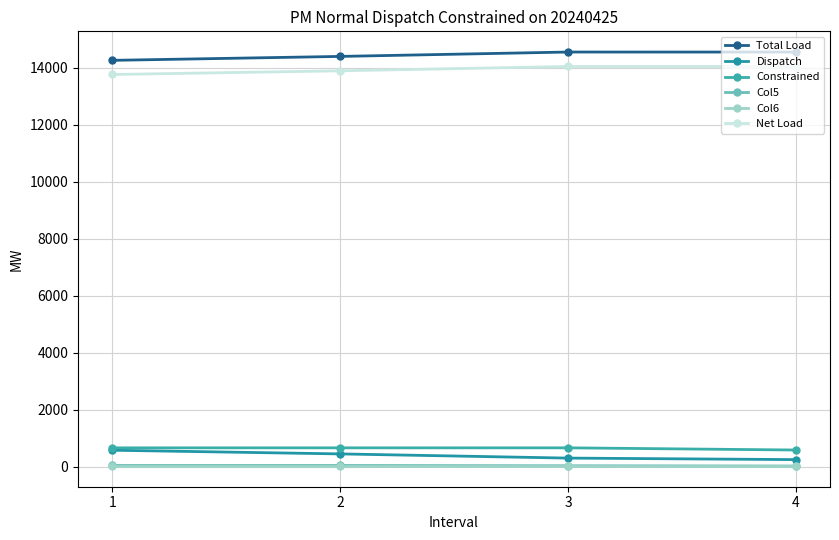

True or false: Col5 and Constrained intersect in this chart.

False